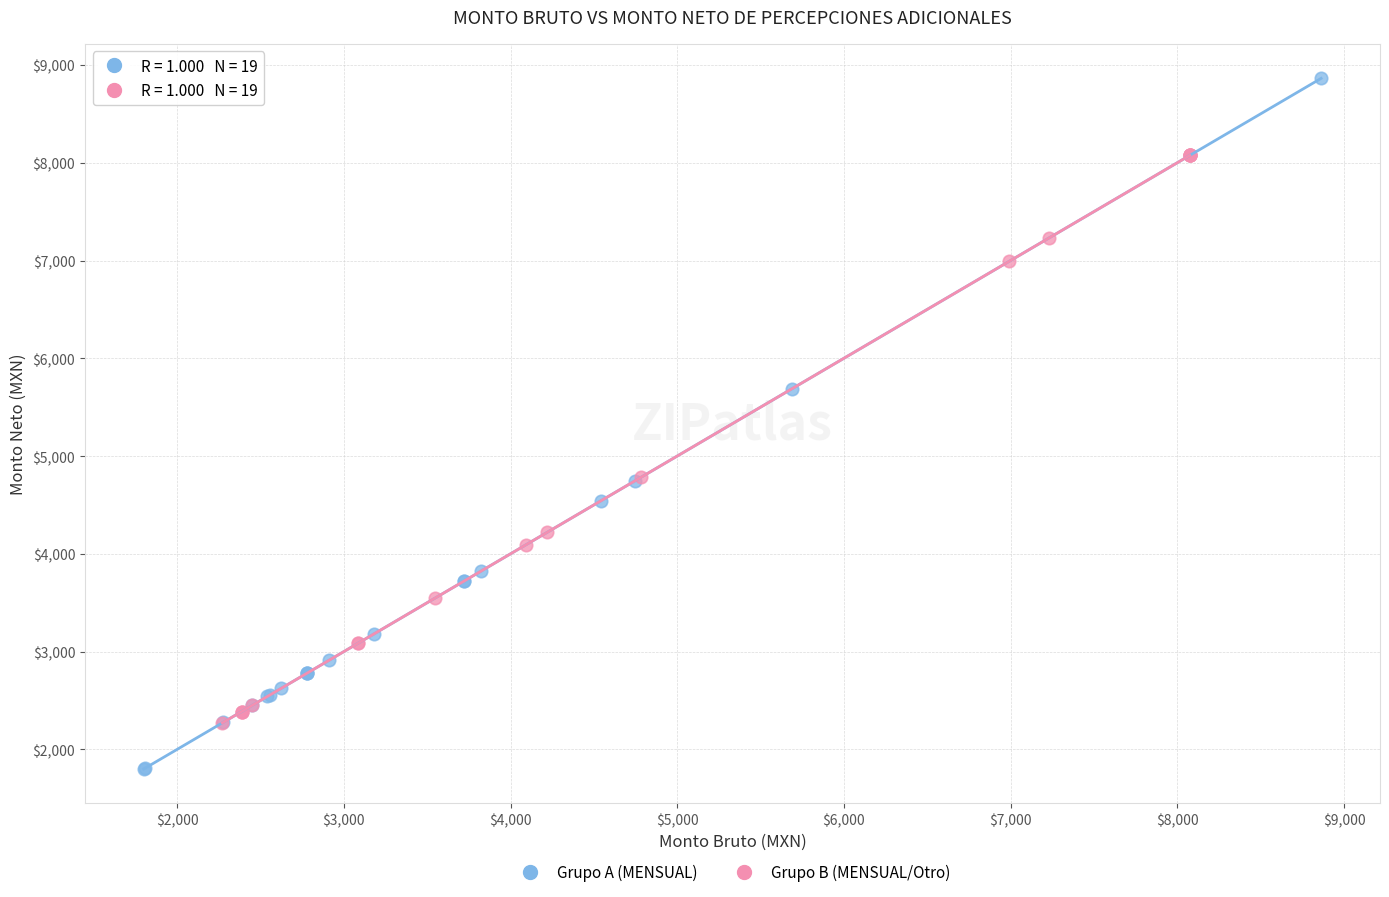

Which series contains the highest Y value?

Grupo A (MENSUAL)